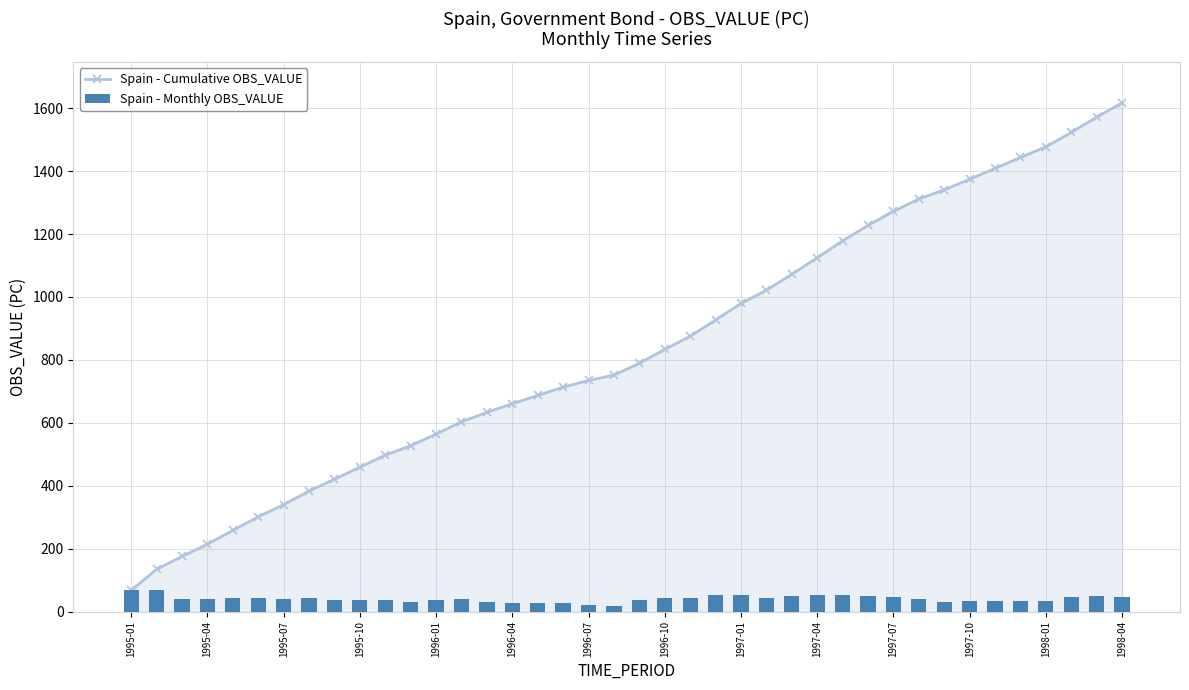

Reading left to right, extract all data points from this chart.

Spain - Cumulative OBS_VALUE: 67.4	134.6	175.4	214.3	258.0	301.2	340.2	382.7	420.9	458.9	497.2	527.1	564.1	603.2	633.1	660.6	686.8	713.3	734.7	751.5	789.0	833.2	875.1	926.6	979.4	1021.3	1071.9	1124.5	1178.5	1227.2	1272.3	1311.1	1340.5	1374.0	1408.6	1443.2	1477.2	1522.7	1571.5	1616.9
Spain - Monthly OBS_VALUE: 67.4	67.2	40.8	38.9	43.7	43.2	39.0	42.6	38.2	38.0	38.3	29.9	37.0	39.0	30.0	27.5	26.1	26.5	21.4	16.8	37.5	44.2	41.9	51.5	52.7	41.9	50.7	52.5	54.0	48.8	45.1	38.8	29.4	33.5	34.6	34.6	33.9	45.5	48.9	45.4